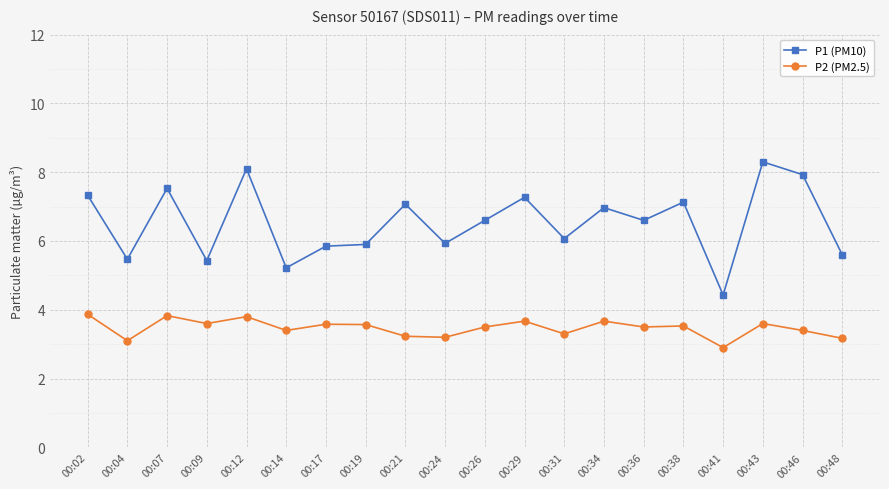

How many lines are shown in the chart?

2